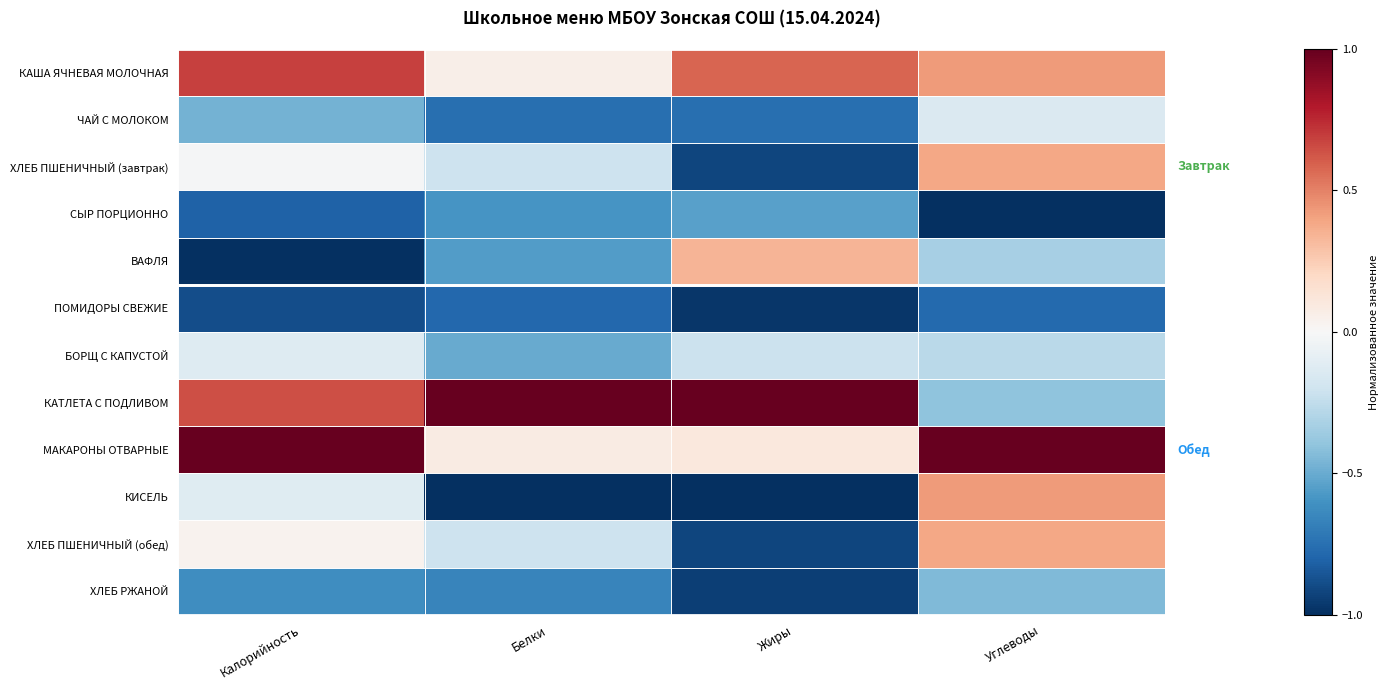

At which category does the chart reach its peak across all series?

Белки